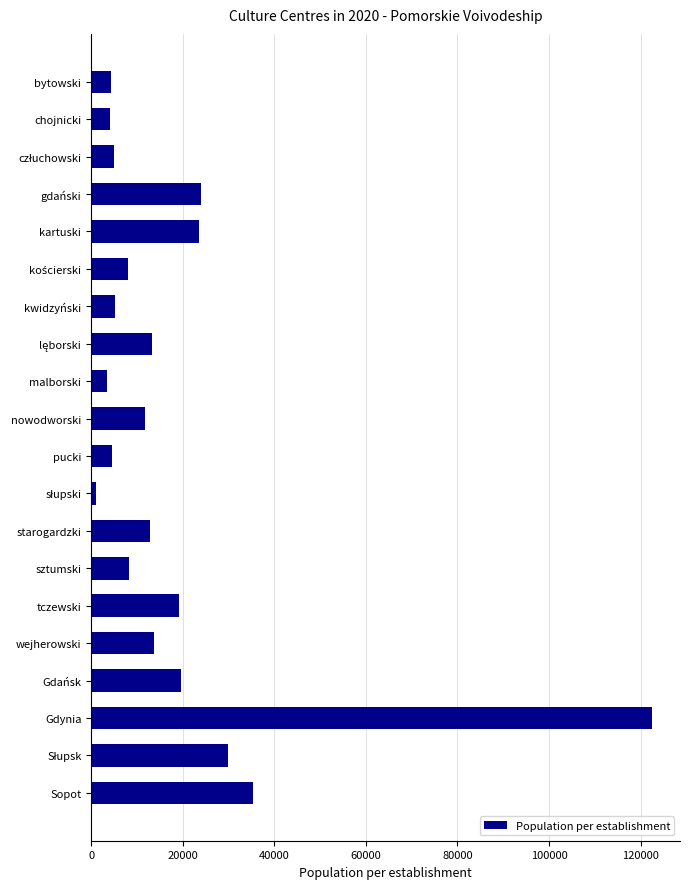

How many categories are shown in the chart?

20